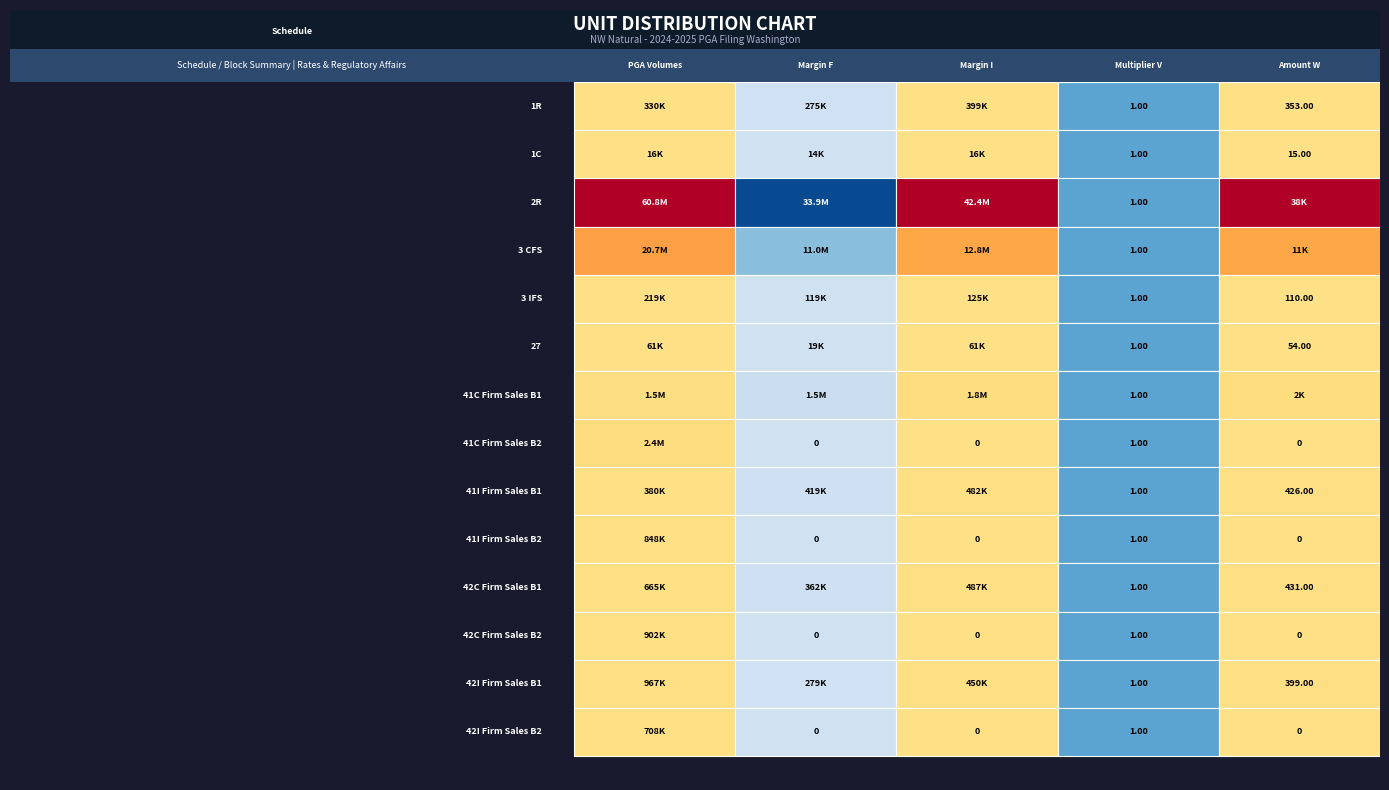

Rank the categories by 42I Firm Sales B1 value from highest to lowest.

0, 2, 1, 4, 3